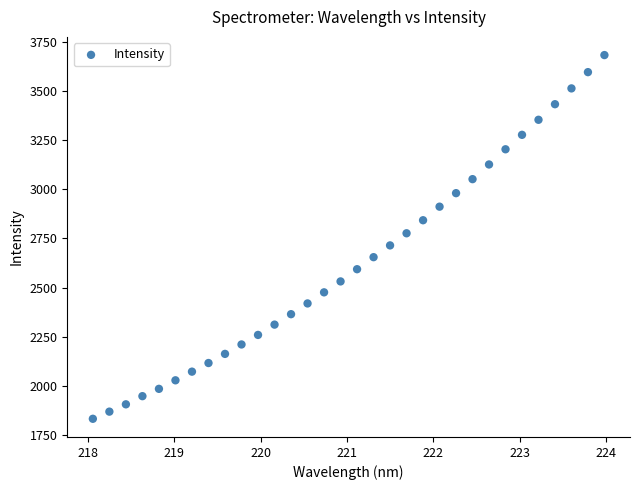

What is the range of X values (max minus min)?

5.9